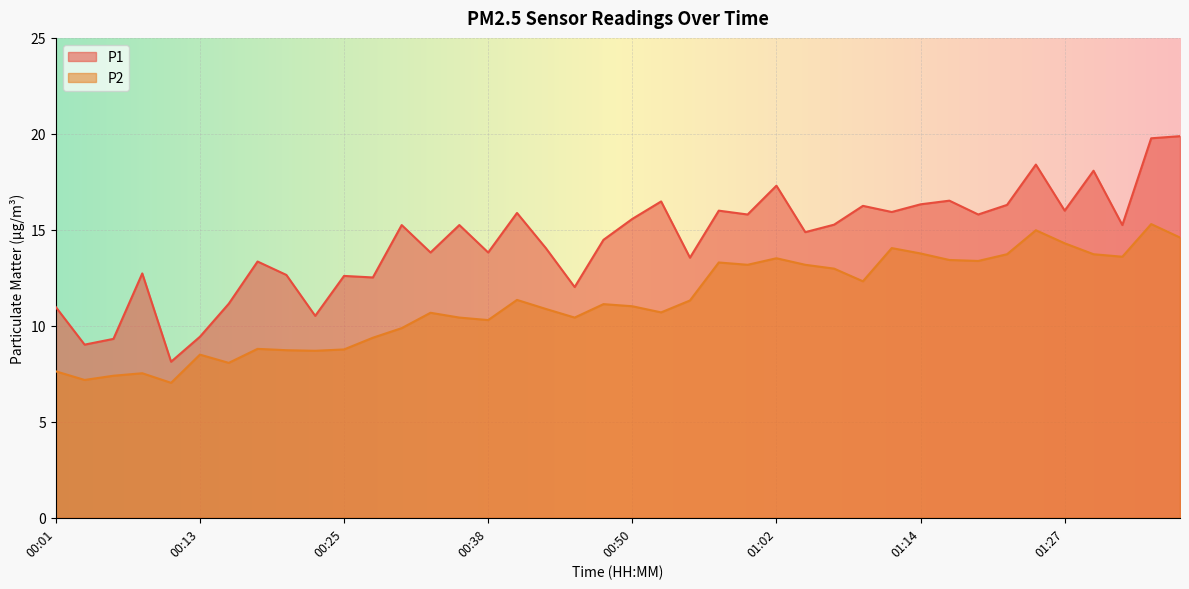

Is the value of P2 at 00:33 greater than the value of P1 at 01:14?

No